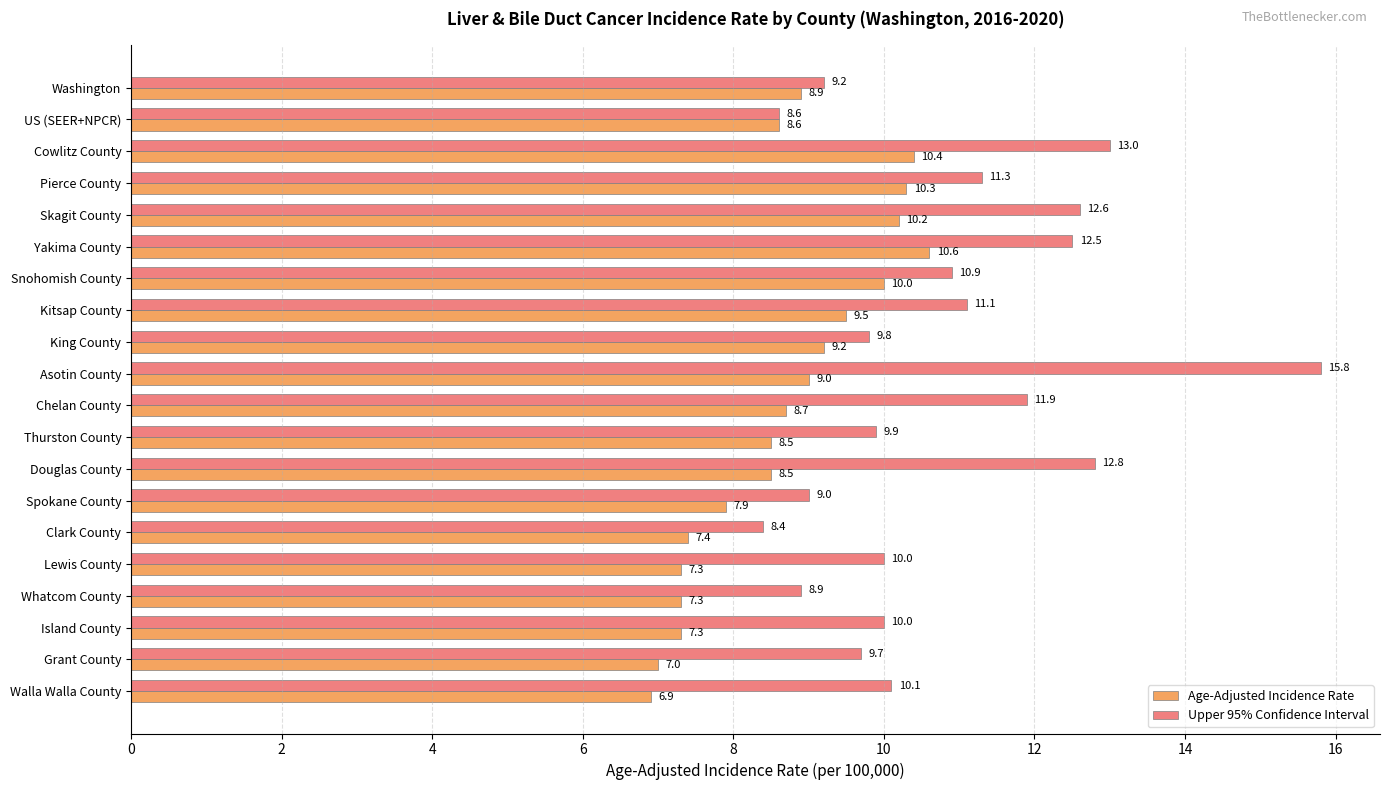

What is the average value of the Upper 95% Confidence Interval series?

10.8